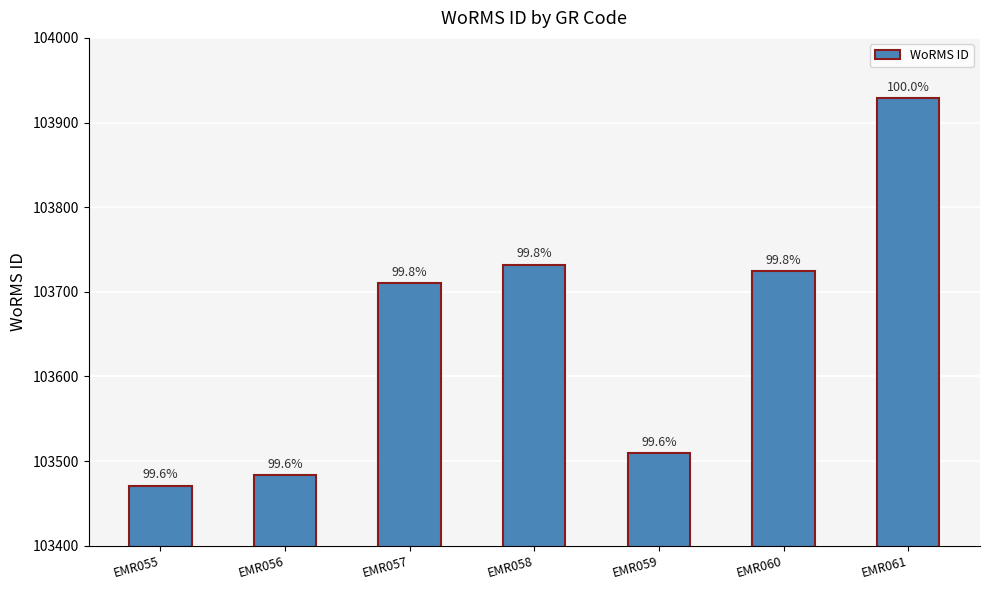

Are the bars horizontal?

No